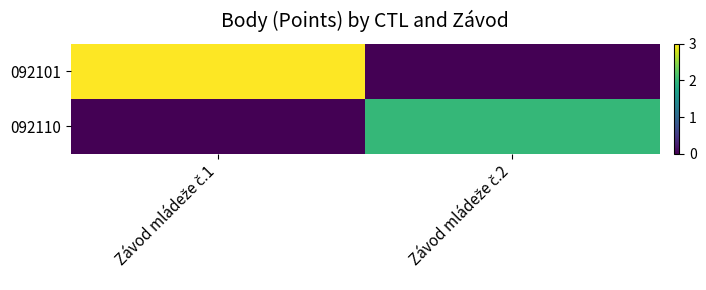

How many series are shown in this chart?

2